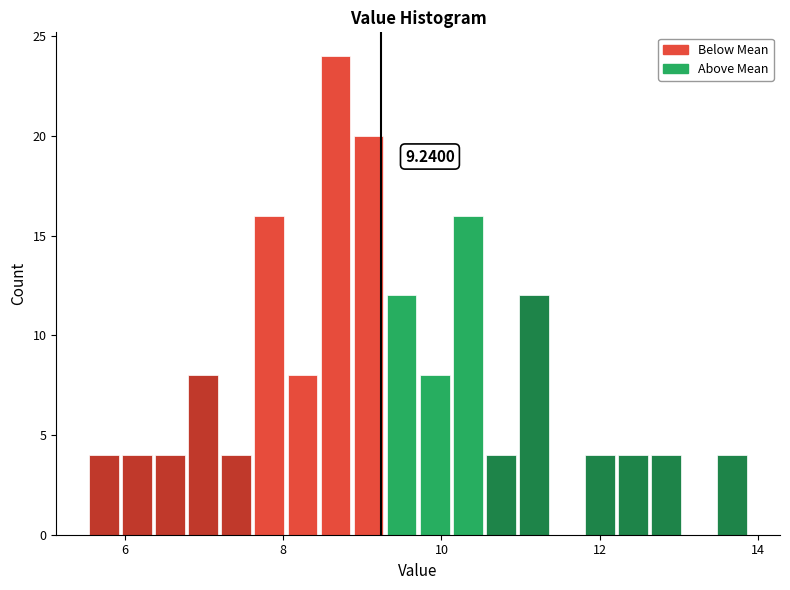

Around what value on the x-axis is the tallest bar? Give the approximate position of its centre, as read against the axis.

8.6